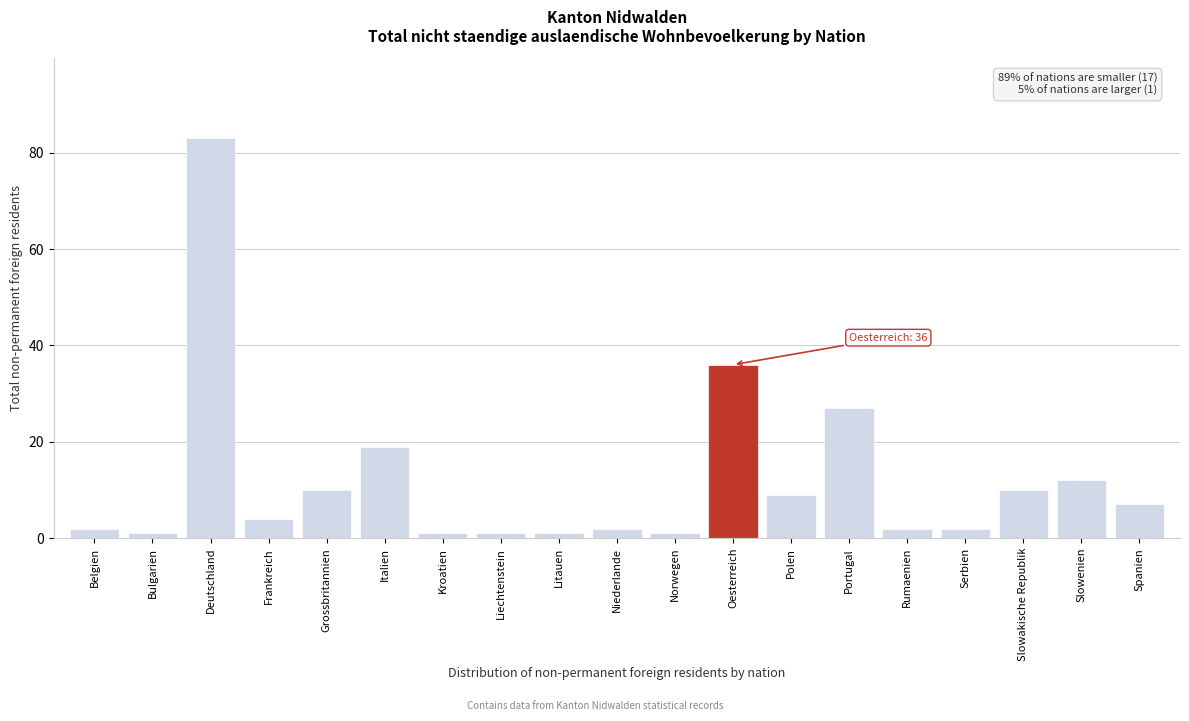

Reading left to right, extract all data points from this chart.

2	1	83	4	10	19	1	1	1	2	1	36	9	27	2	2	10	12	7